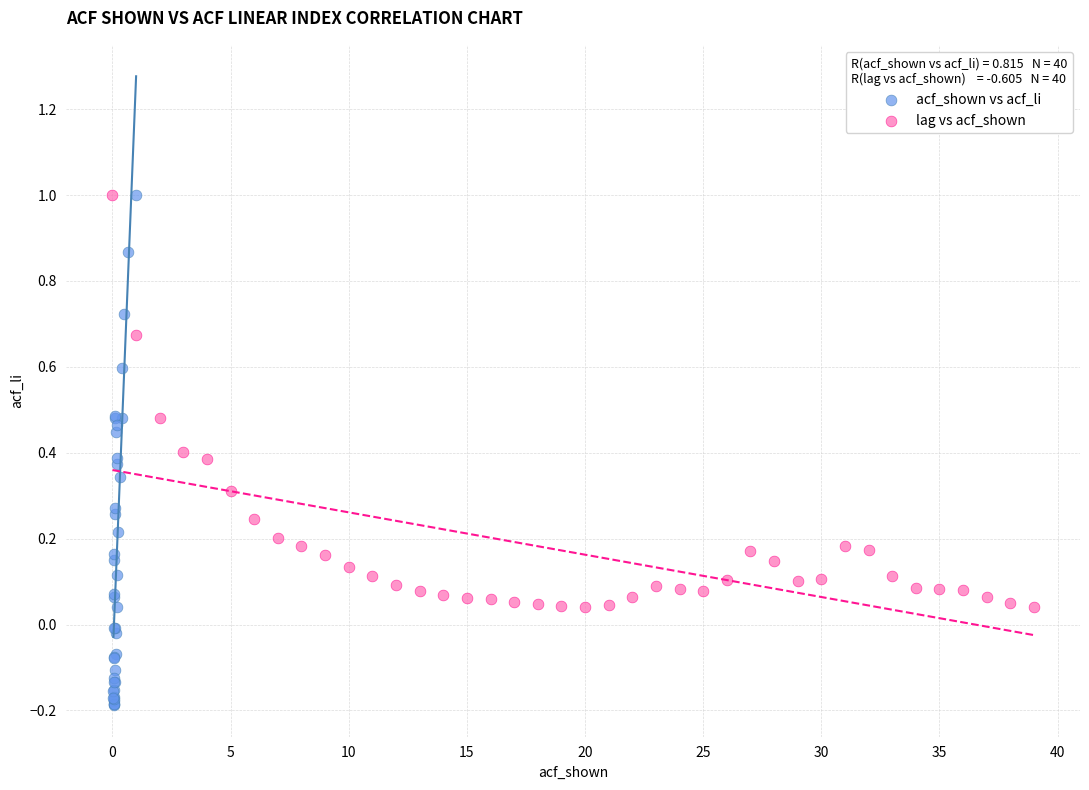

Which series reaches the minimum Y coordinate?

acf_shown vs acf_li